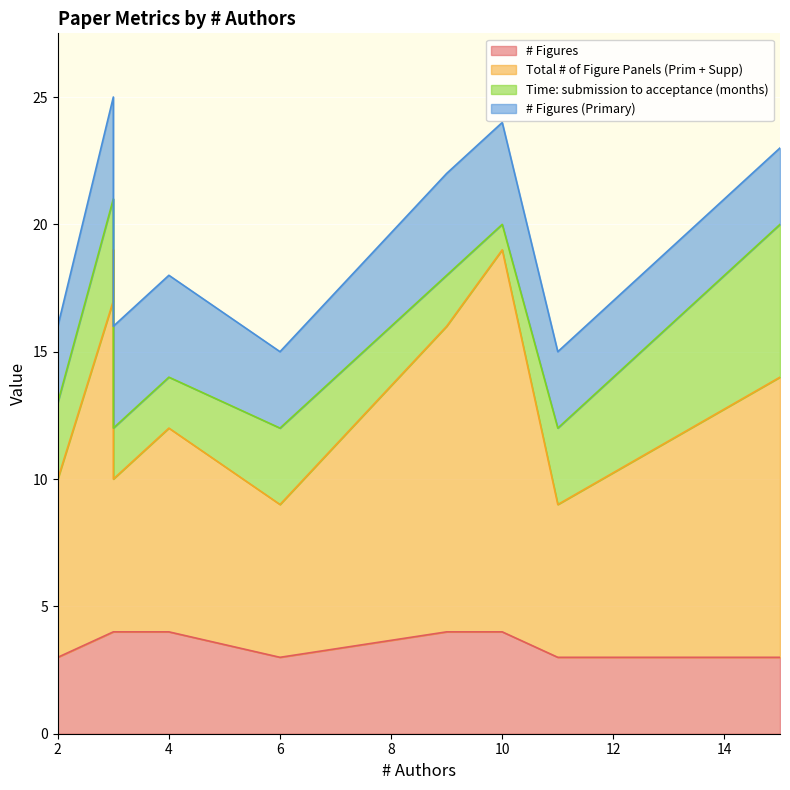

What is the difference between the # Figures values at 15 and 3?

1